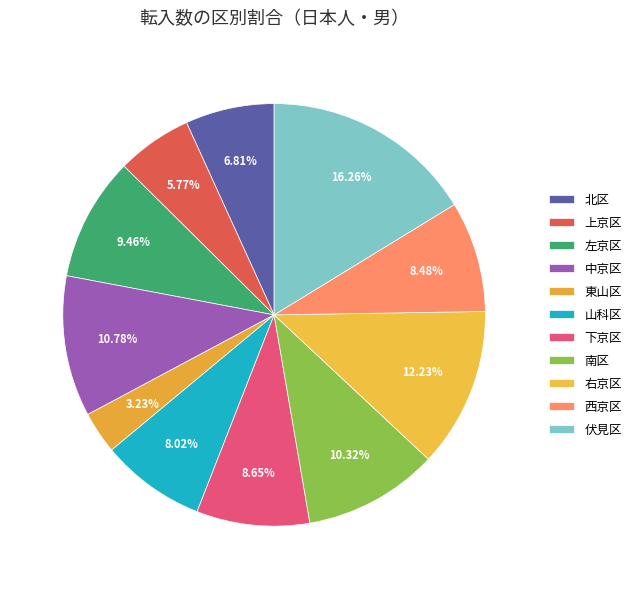

True or false: 東山区 accounts for 3% of the total.

True